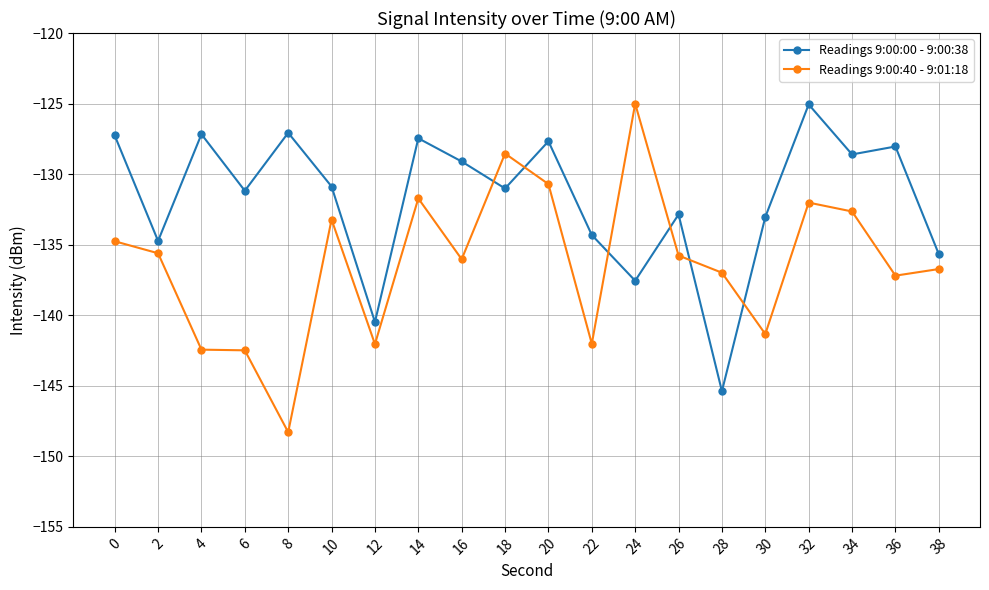

Which series has the largest total across all categories?

Readings 9:00:00 - 9:00:38